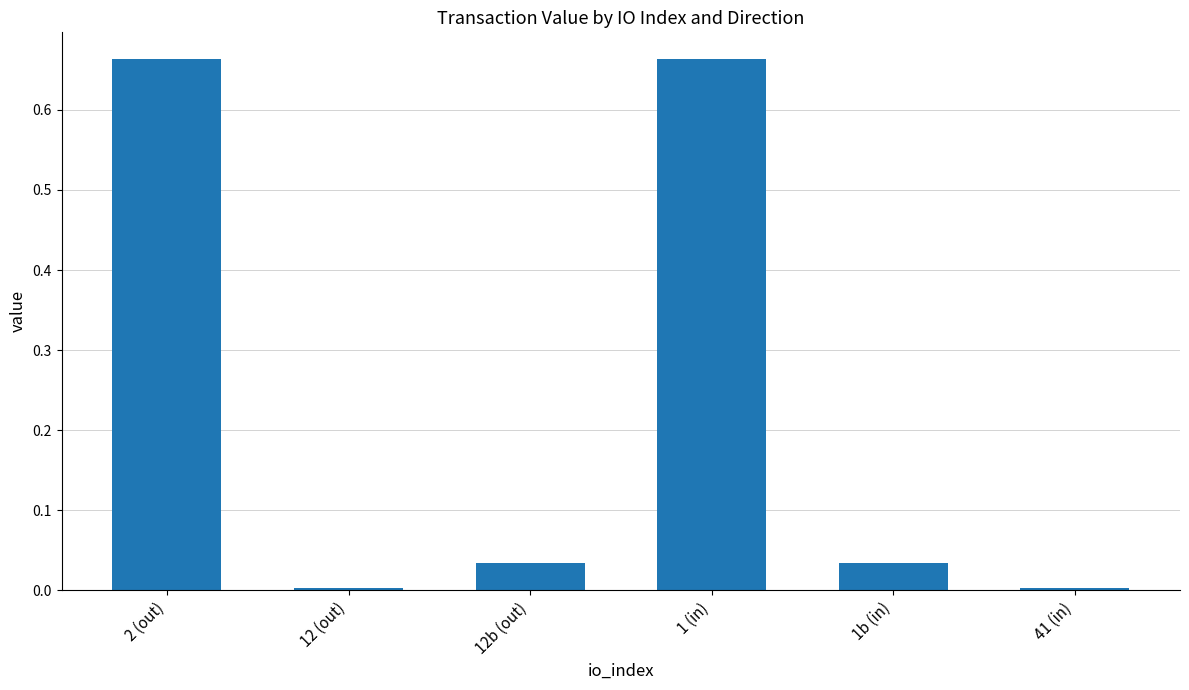

Between 2 (out) and 12b (out), which is larger?

2 (out)